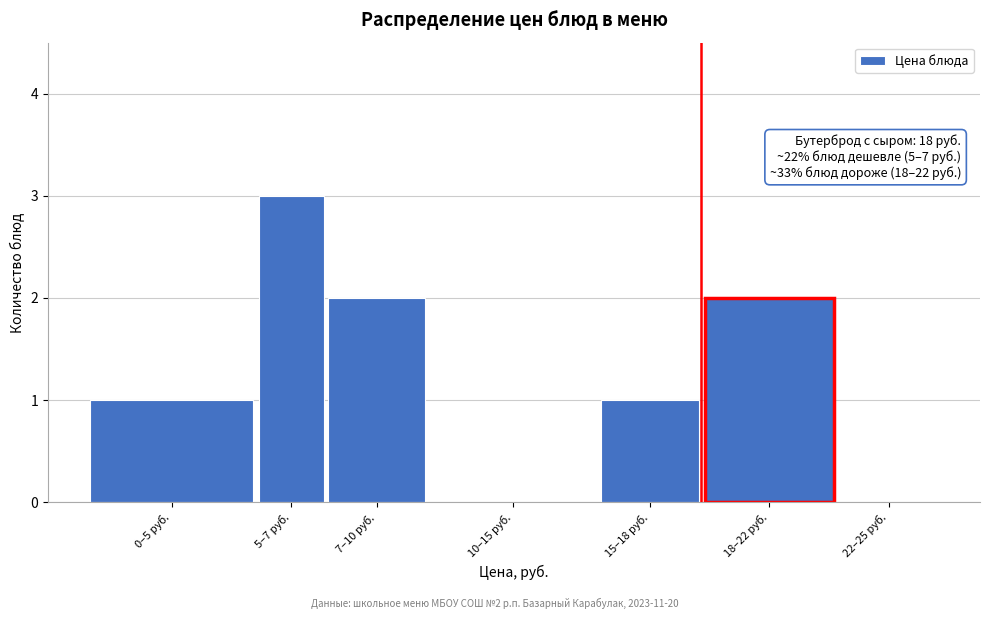

Reading left to right, list all the values displayed in this chart.

0–5 руб.=1	5–7 руб.=3	7–10 руб.=2	10–15 руб.=0	15–18 руб.=1	18–22 руб.=2	22–25 руб.=0